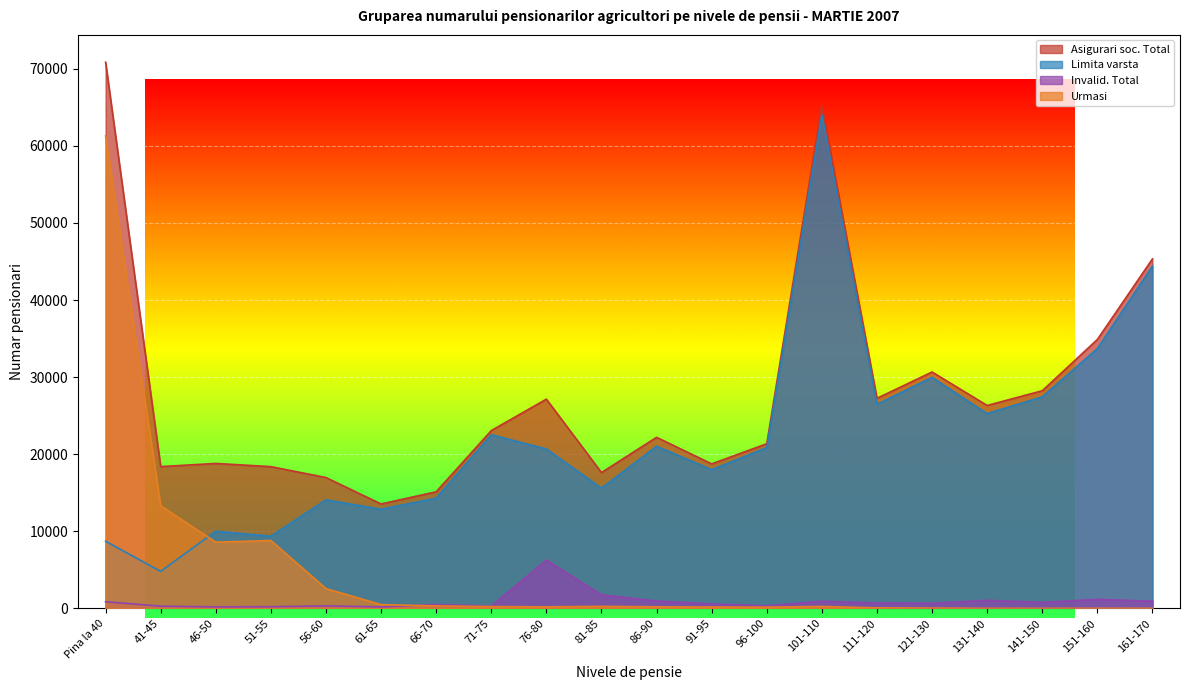

True or false: Urmasi and Asigurari soc. Total intersect in this chart.

False